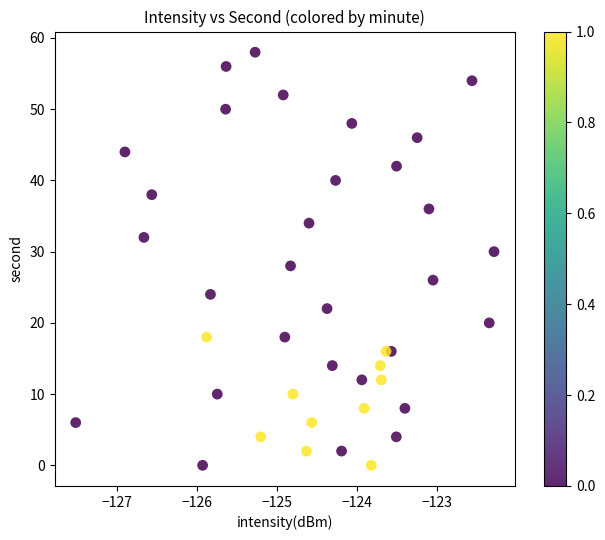

What is the range of Y values (max minus min)?

58